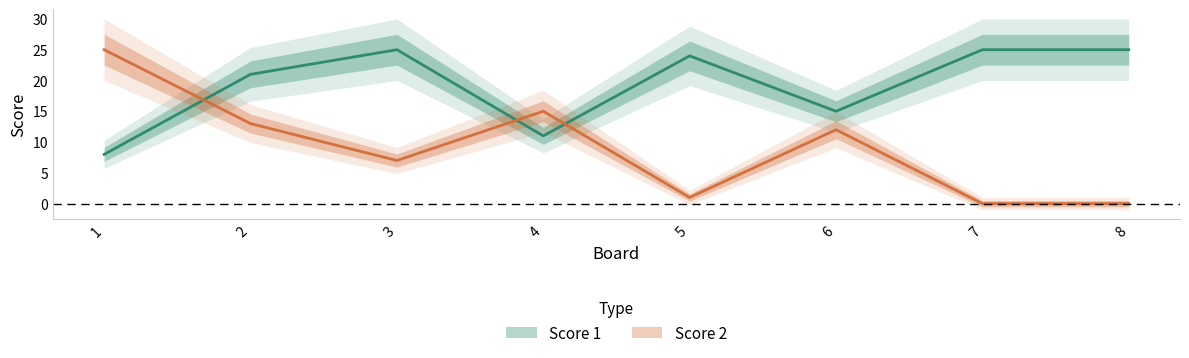

Between 8 and 6, which is larger?

8